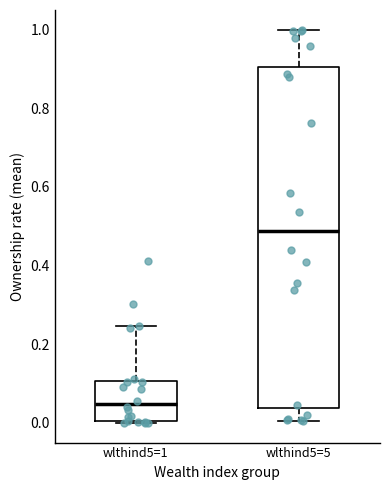

Which box has the highest median line?

wlthind5=5